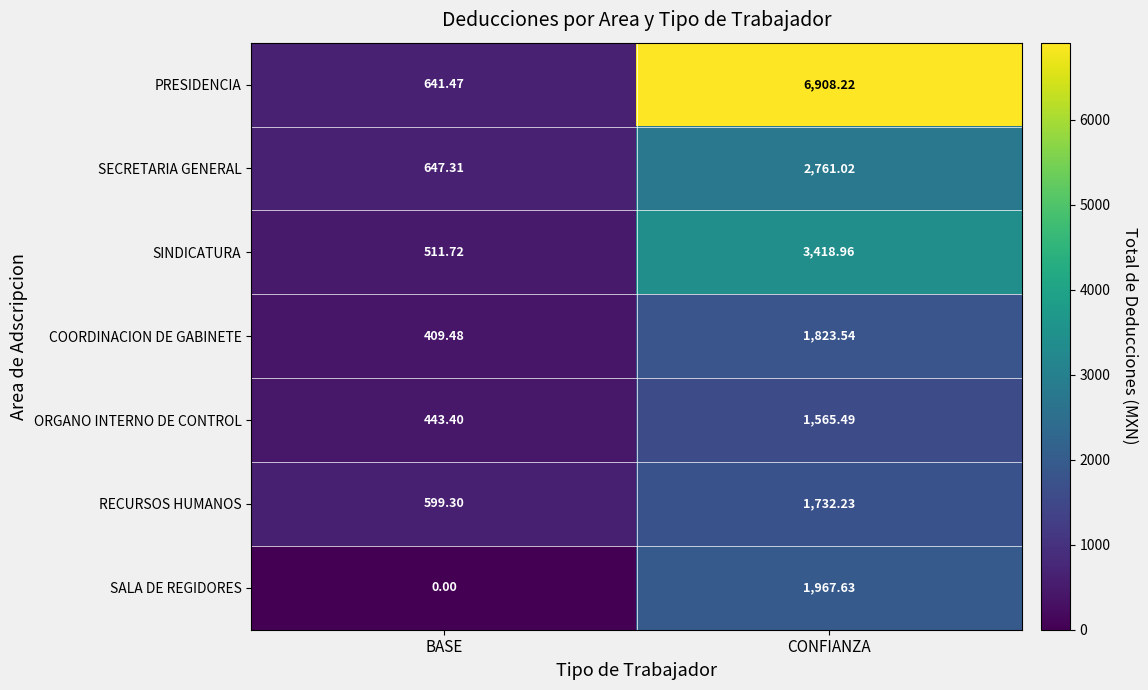

Between BASE and CONFIANZA, which series saw the biggest shift?

PRESIDENCIA